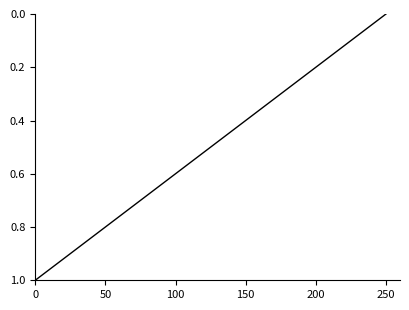

True or false: the data has more than 2 interior local peaks.

False